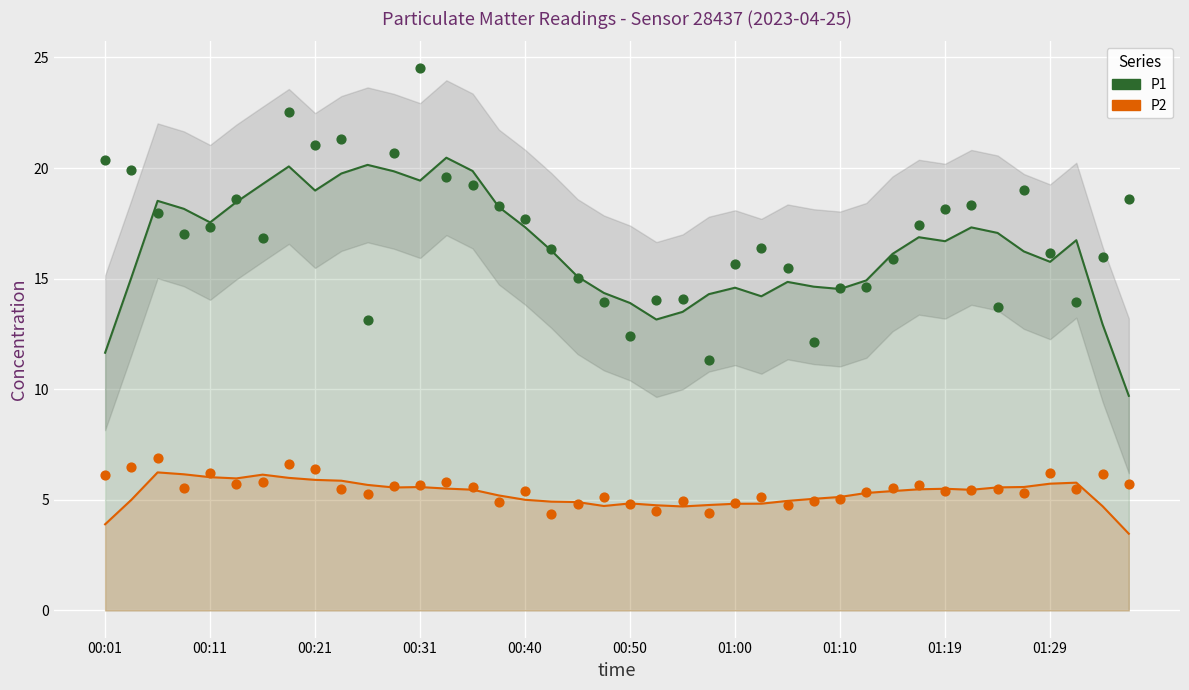

What are all the series names shown in the legend?

P1, P2